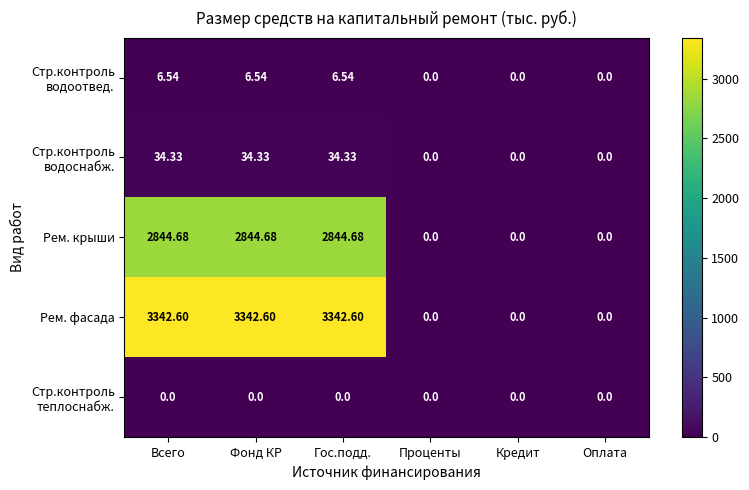

Which series has the largest total across all categories?

Рем. фасада